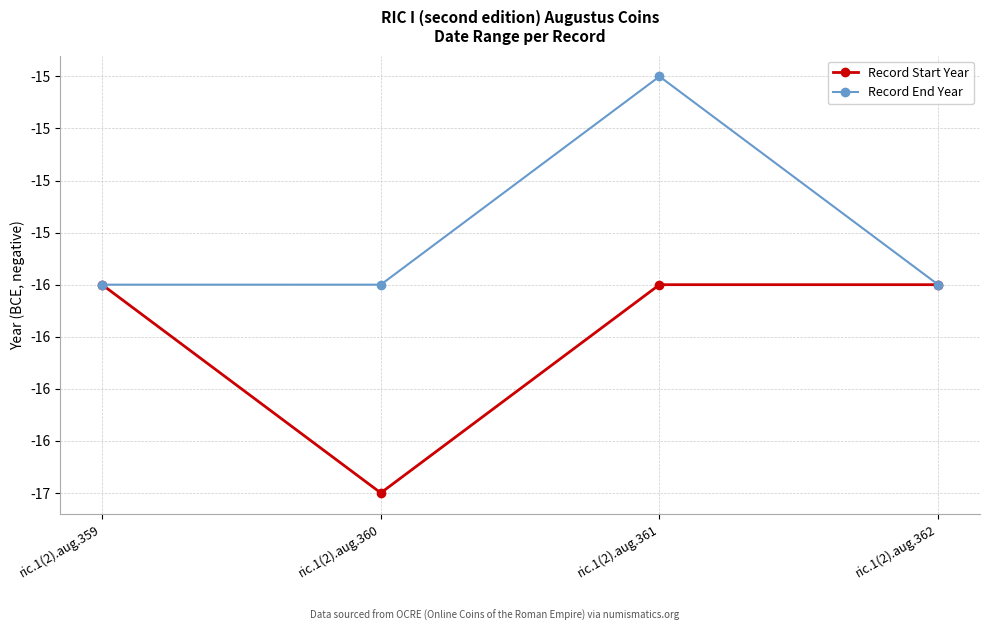

The Record End Year series shows -23 at ric.1(2).aug.362. True or false?

False